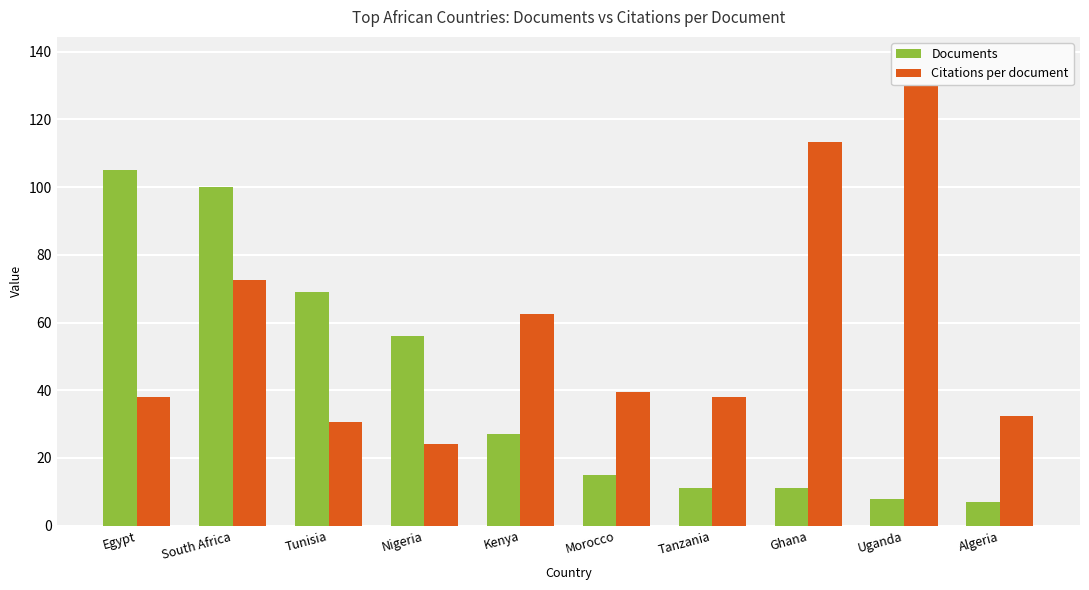

Rank the categories by Documents value from lowest to highest.

Algeria, Uganda, Tanzania, Ghana, Morocco, Kenya, Nigeria, Tunisia, South Africa, Egypt